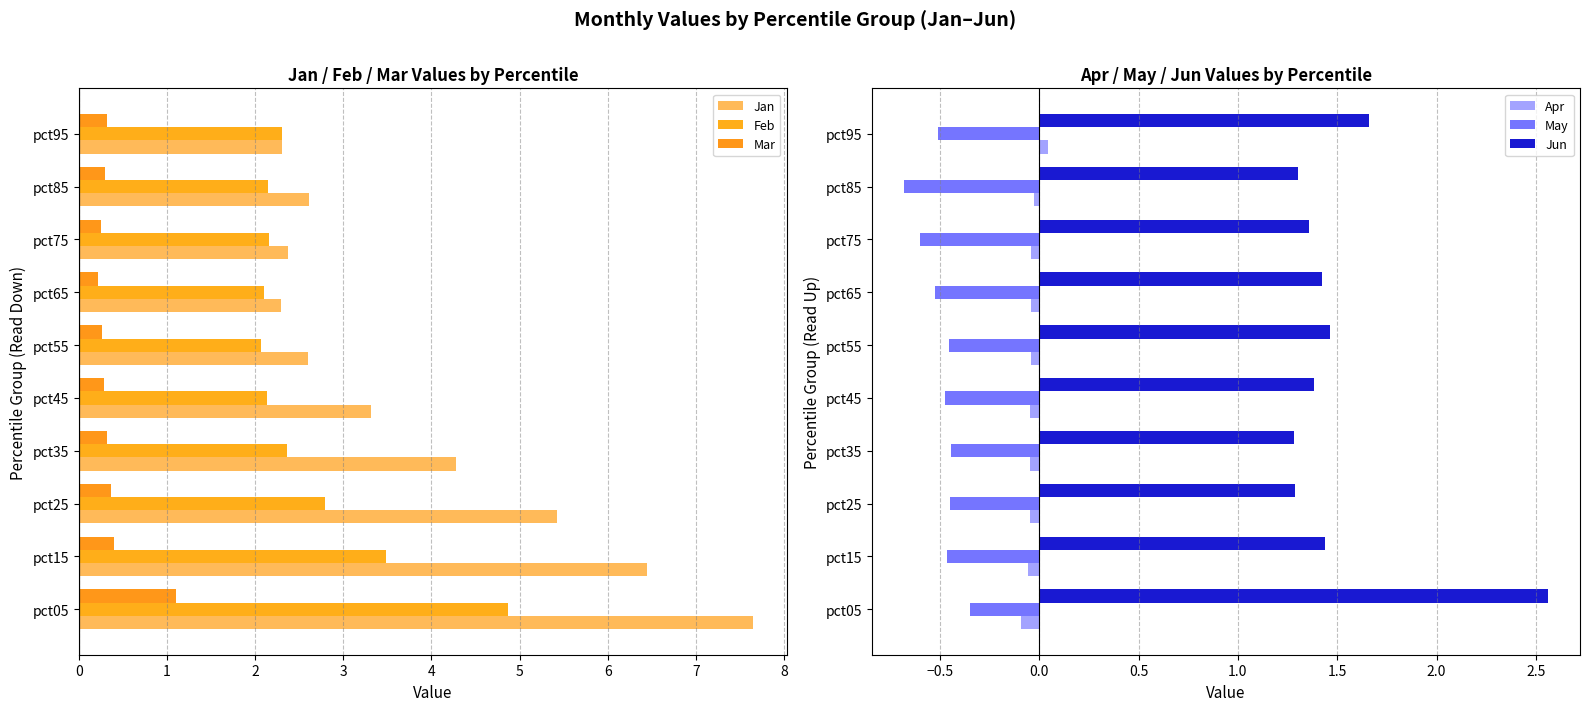

How many data points in Jan are above 3?

5